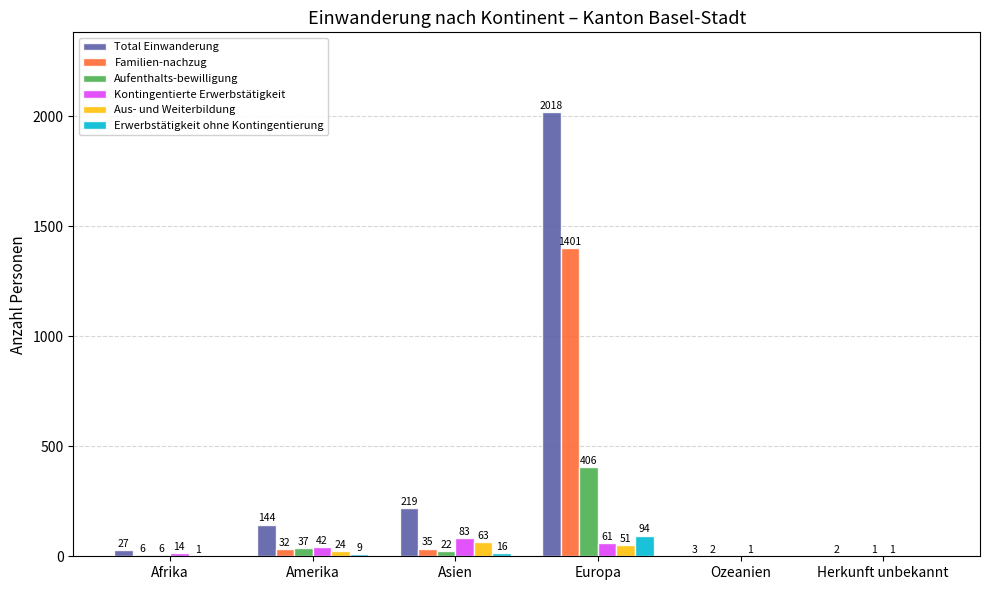

Reading left to right, transcribe all the data shown in this chart.

Total Einwanderung: Afrika=27	Amerika=144	Asien=219	Europa=2018	Ozeanien=3	Herkunft unbekannt=2
Familien-nachzug: Afrika=6	Amerika=32	Asien=35	Europa=1401	Ozeanien=2	Herkunft unbekannt=0
Aufenthalts-bewilligung: Afrika=6	Amerika=37	Asien=22	Europa=406	Ozeanien=0	Herkunft unbekannt=1
Kontingentierte Erwerbstätigkeit: Afrika=14	Amerika=42	Asien=83	Europa=61	Ozeanien=1	Herkunft unbekannt=1
Aus- und Weiterbildung: Afrika=1	Amerika=24	Asien=63	Europa=51	Ozeanien=0	Herkunft unbekannt=0
Erwerbstätigkeit ohne Kontingentierung: Afrika=0	Amerika=9	Asien=16	Europa=94	Ozeanien=0	Herkunft unbekannt=0